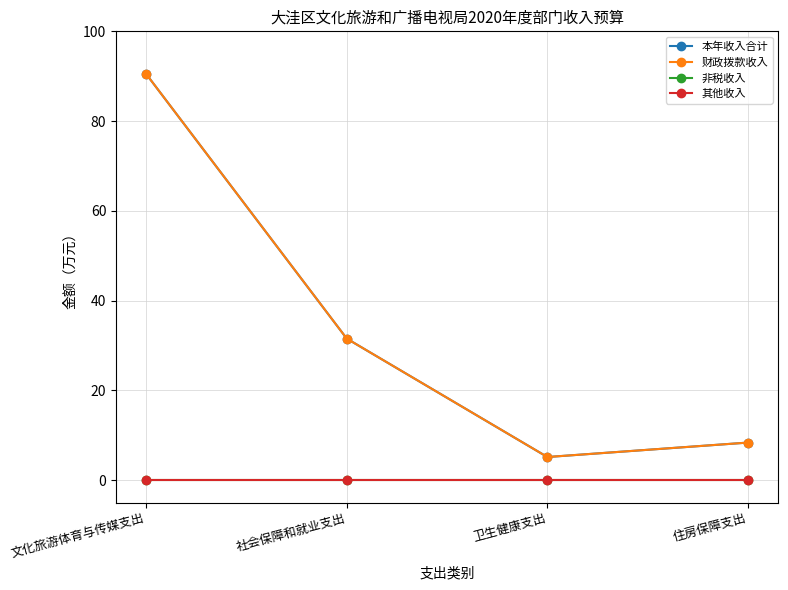

Is this an area chart (filled region under the line)?

No